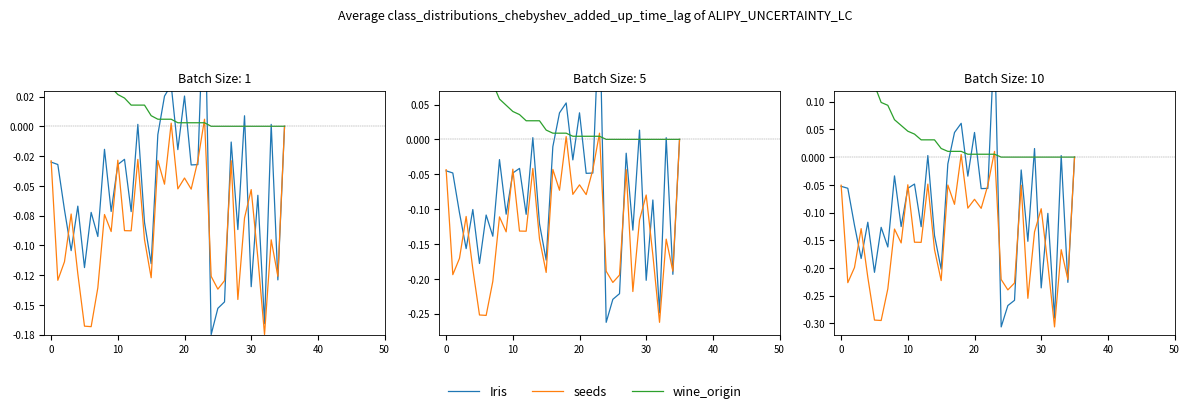

Between 50 and 19, which series saw the biggest shift?

seeds